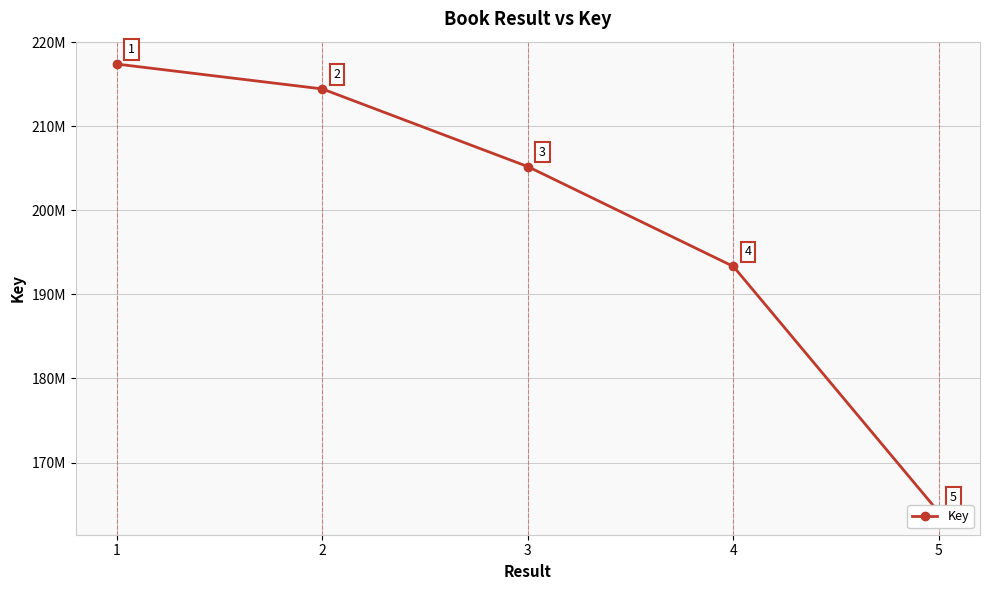

Reading left to right, what are all the values shown in this chart?

217397304	214439770	205198331	193322025	164076099